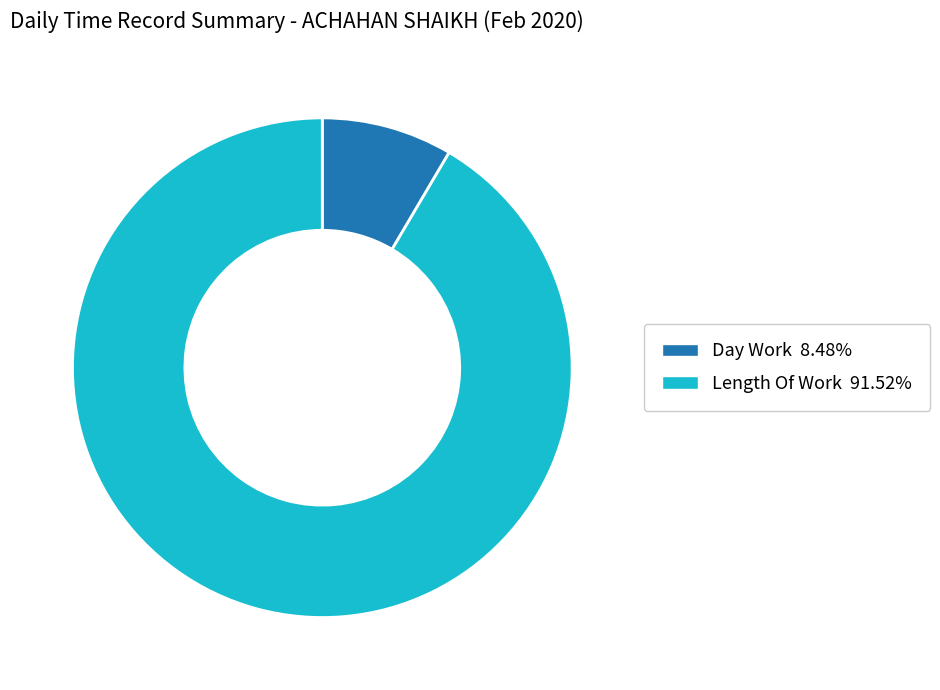

How many segments does this pie chart have?

2